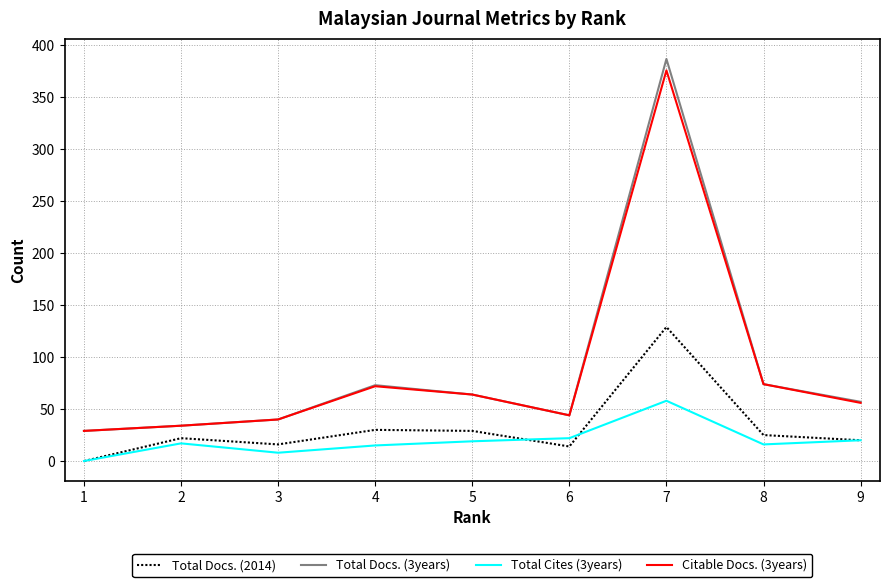

What is the difference between the highest and lowest values at 4?

58